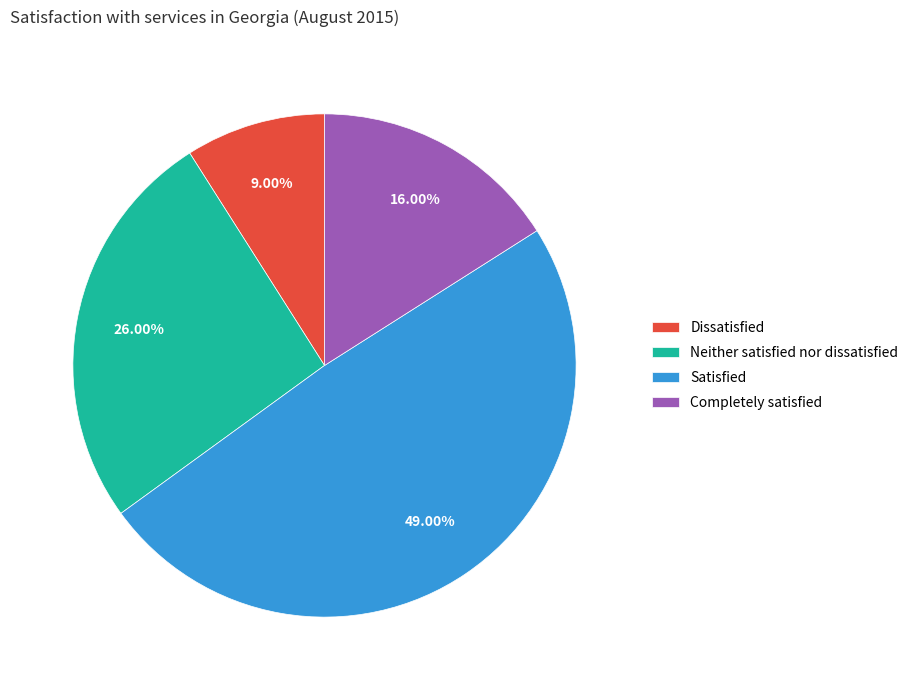

What percentage do Neither satisfied nor dissatisfied and Completely satisfied together represent?

42.0%